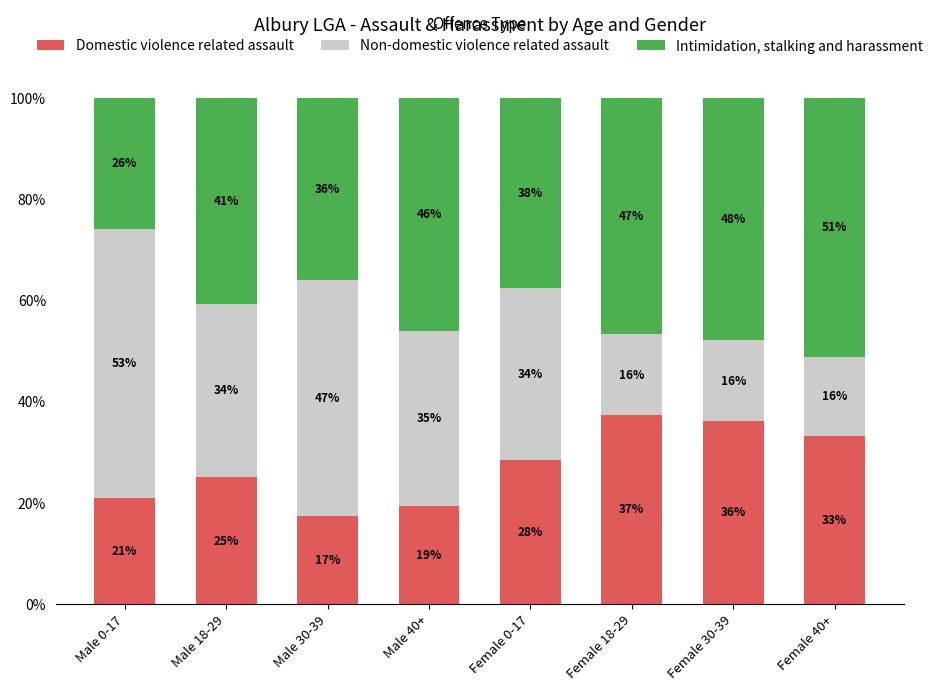

What are all the series names shown in the legend?

Domestic violence related assault, Non-domestic violence related assault, Intimidation, stalking and harassment